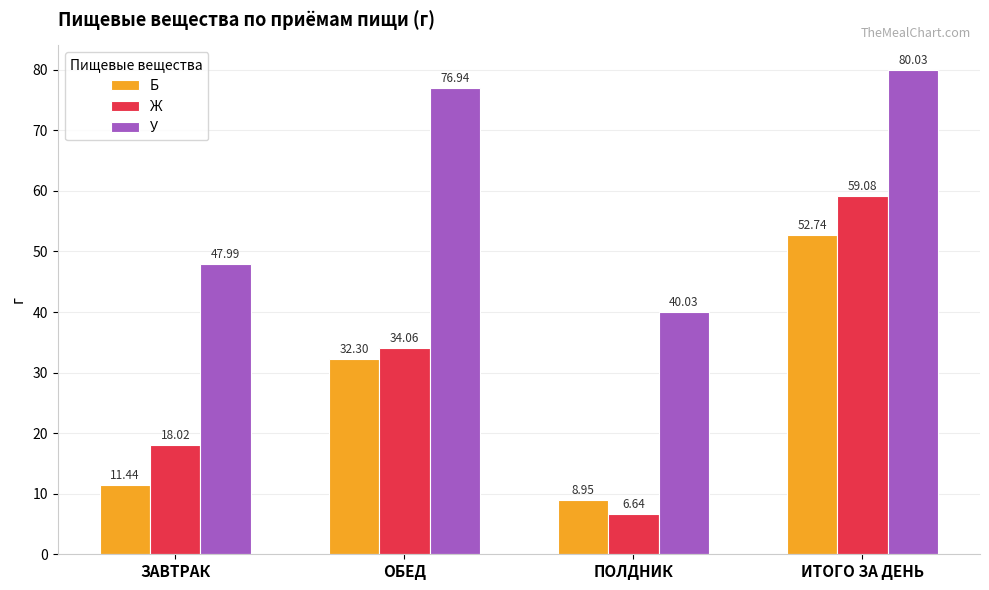

What is the difference between the Ж values at ОБЕД and ЗАВТРАК?

16.0